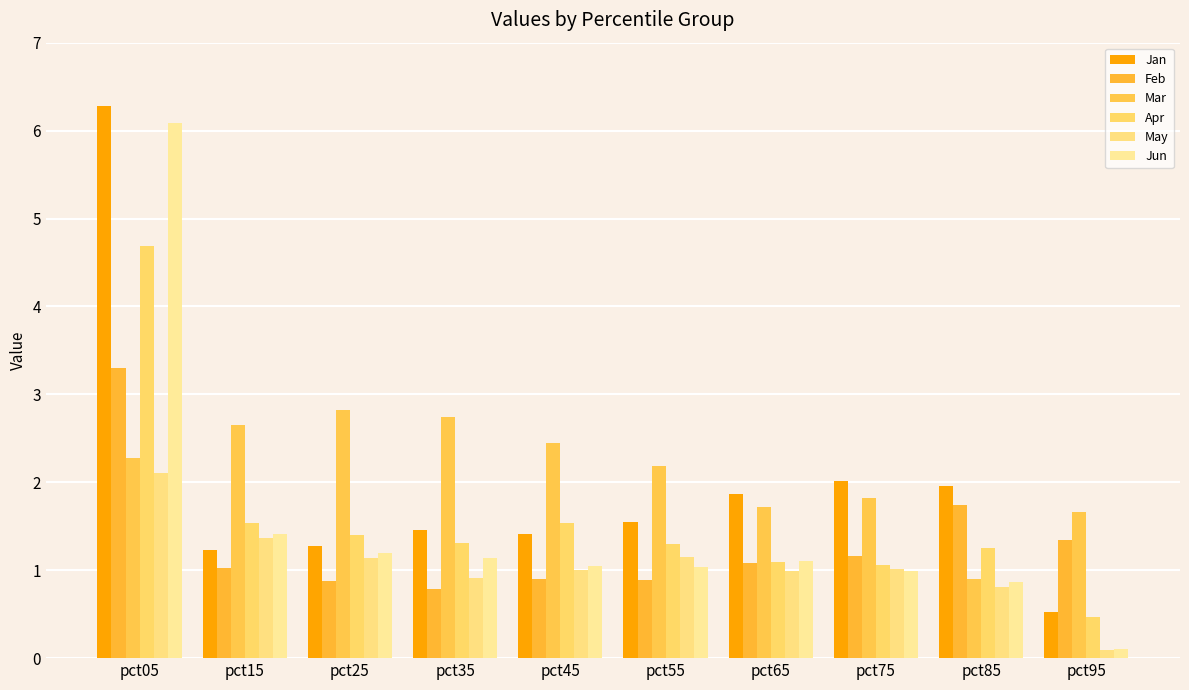

Where does the Jan series first go above 1?

pct05